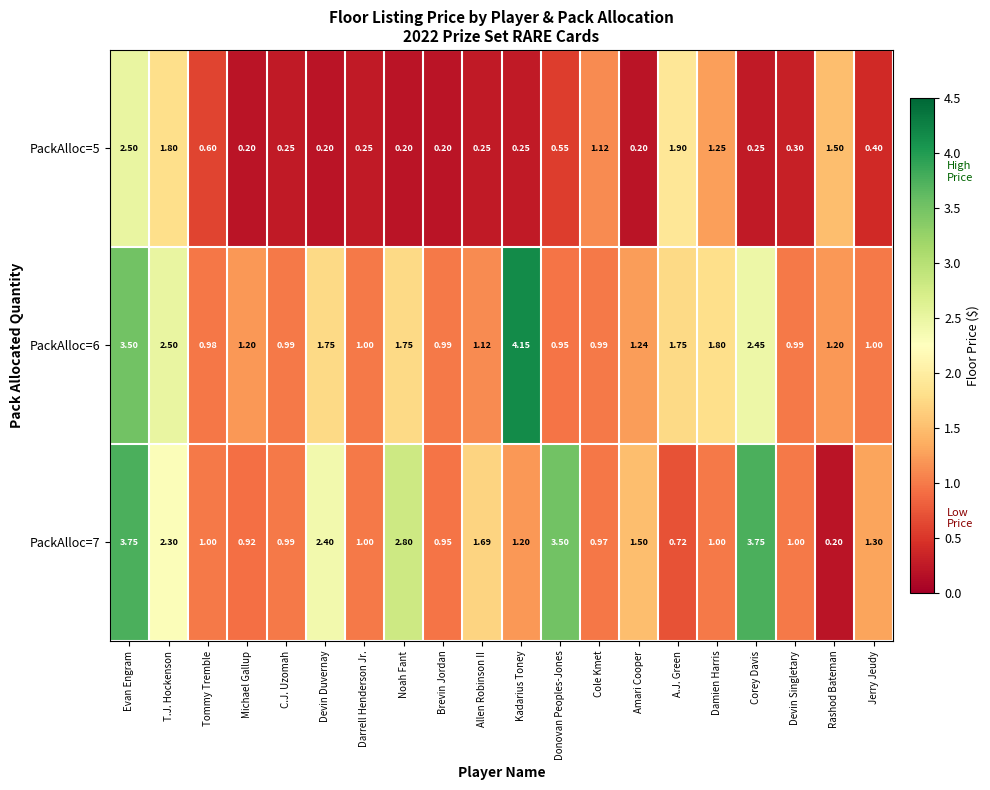

Which series changed the most between Devin Duvernay and Devin Singletary?

PackAlloc=7